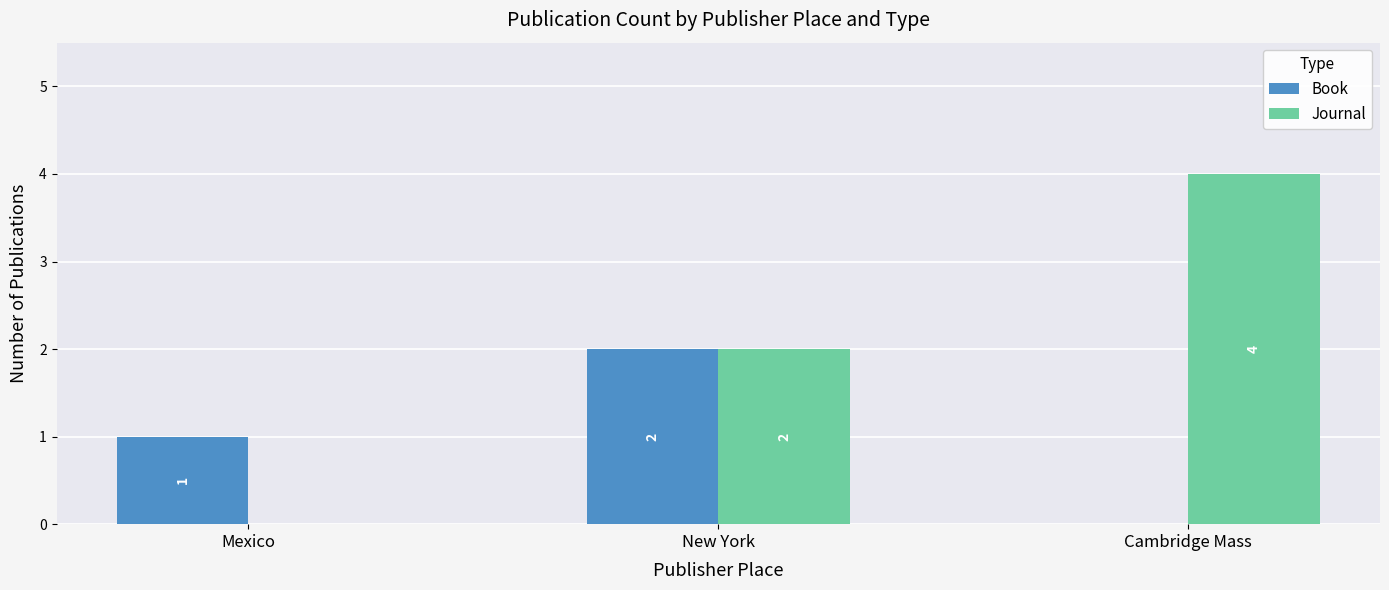

Where is Journal nearest to the value 2?

New York